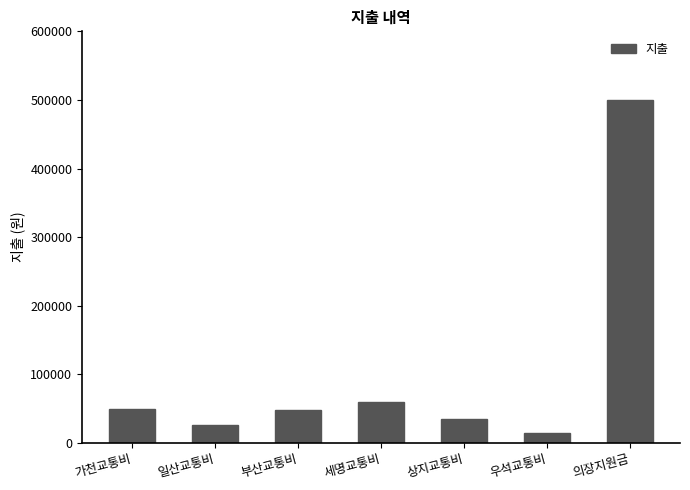

Which category has the highest value across all series?

의장지원금